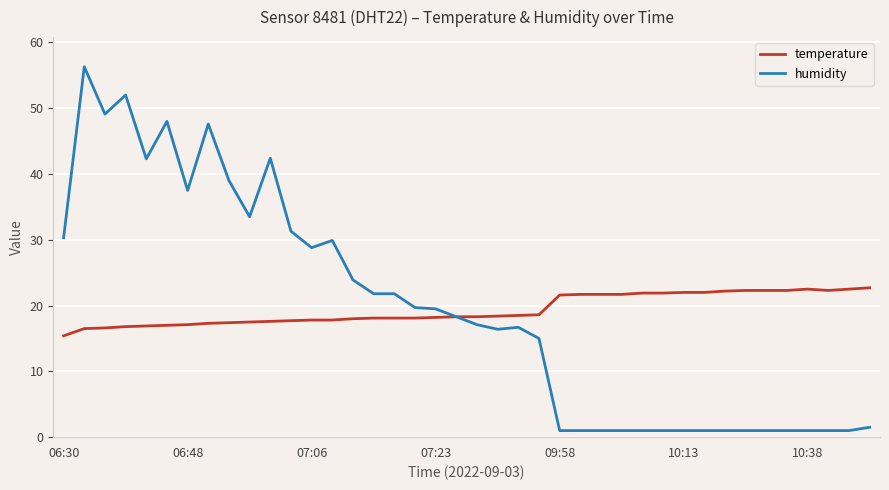

Which series has the widest spread of values?

humidity